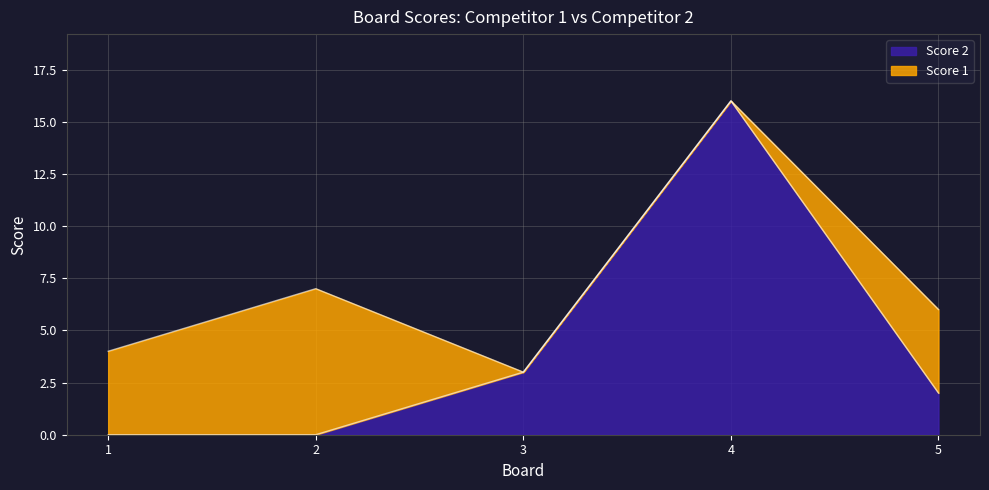

At which category does the chart reach its peak across all series?

4